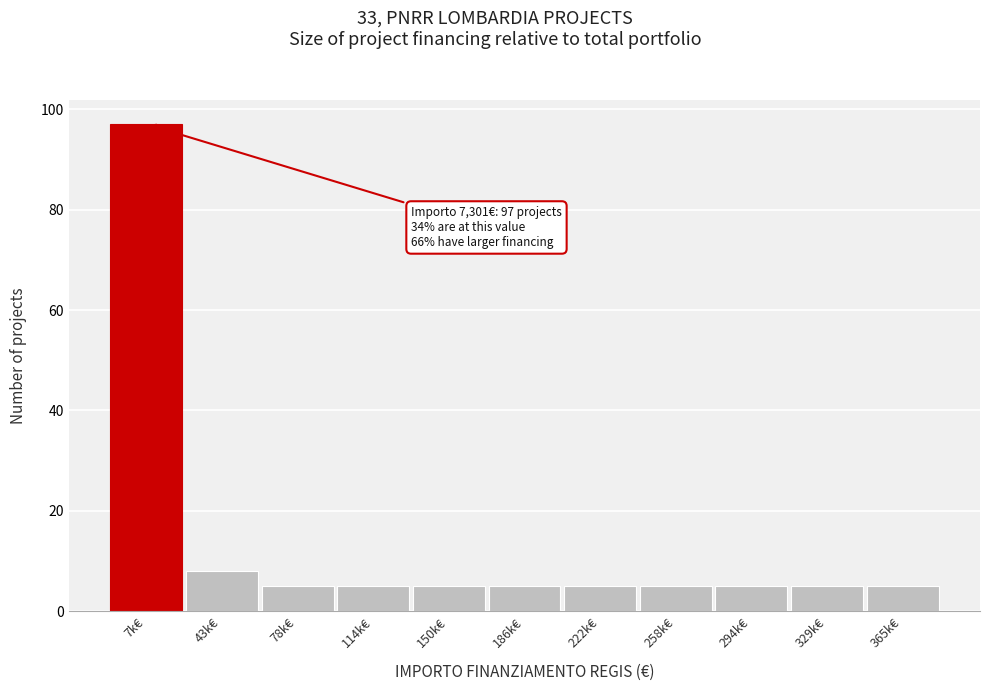

Reading left to right, extract all data points from this chart.

97	8	5	5	5	5	5	5	5	5	5